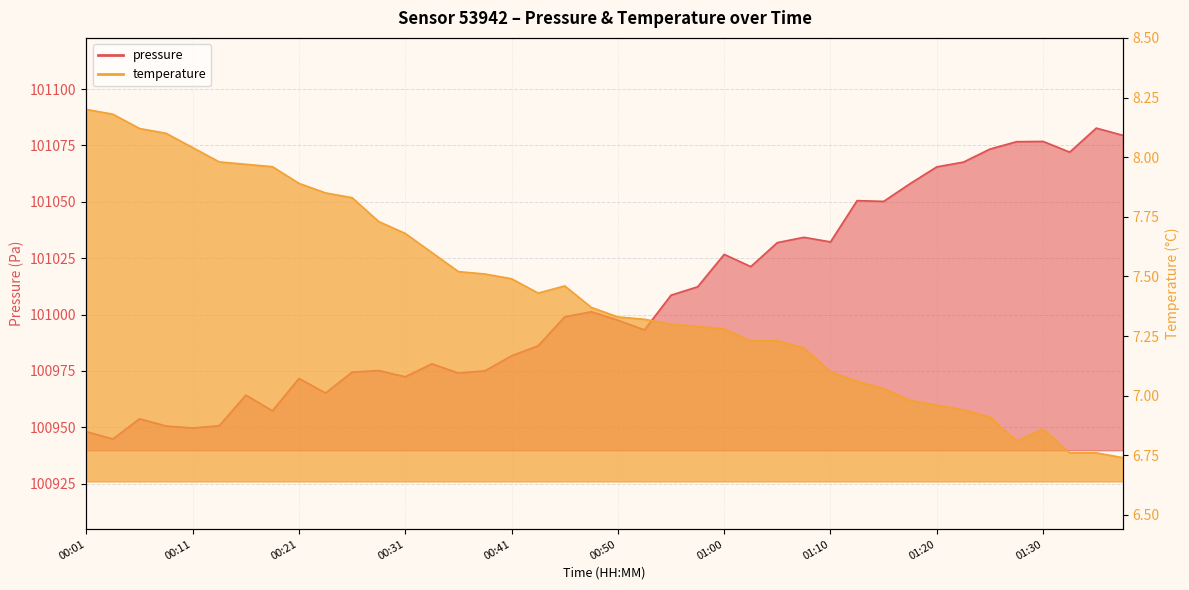

What is the total value across all series at 01:03?

101028.5